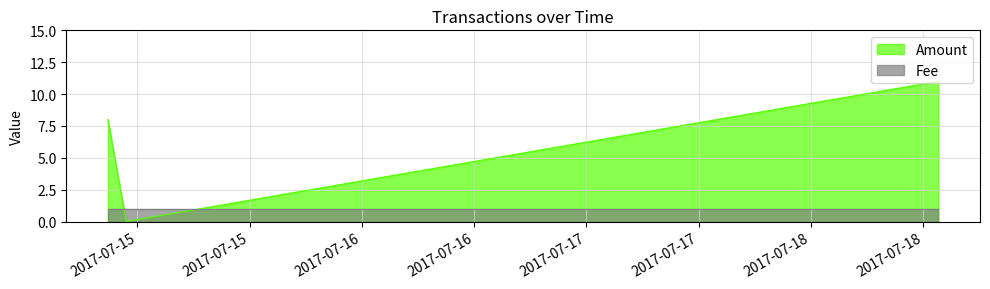

What is the difference between the values at 2017-07-14 22:48:08 and 2017-07-14 20:50:34?

8